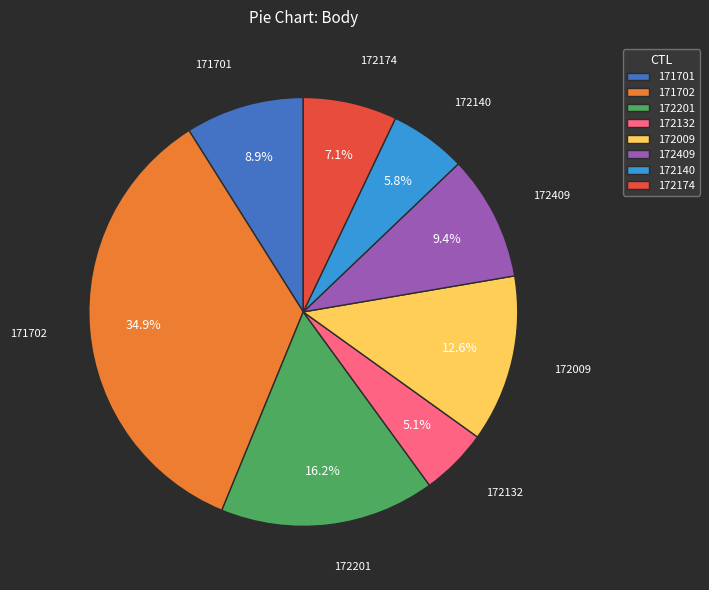

Does 172409 represent more than half of the total?

No